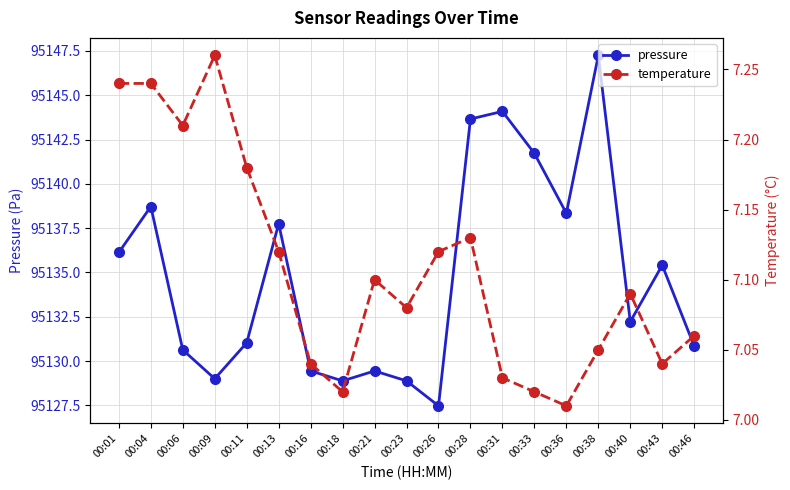

What is the difference between the maximum and minimum values in the temperature series?

0.2